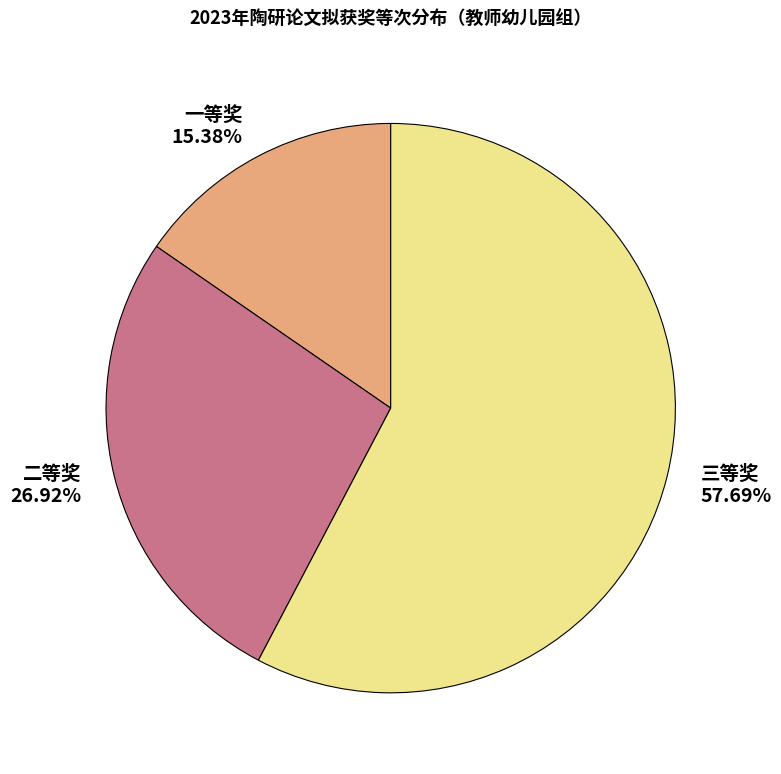

What is the largest slice in the pie chart?

三等奖